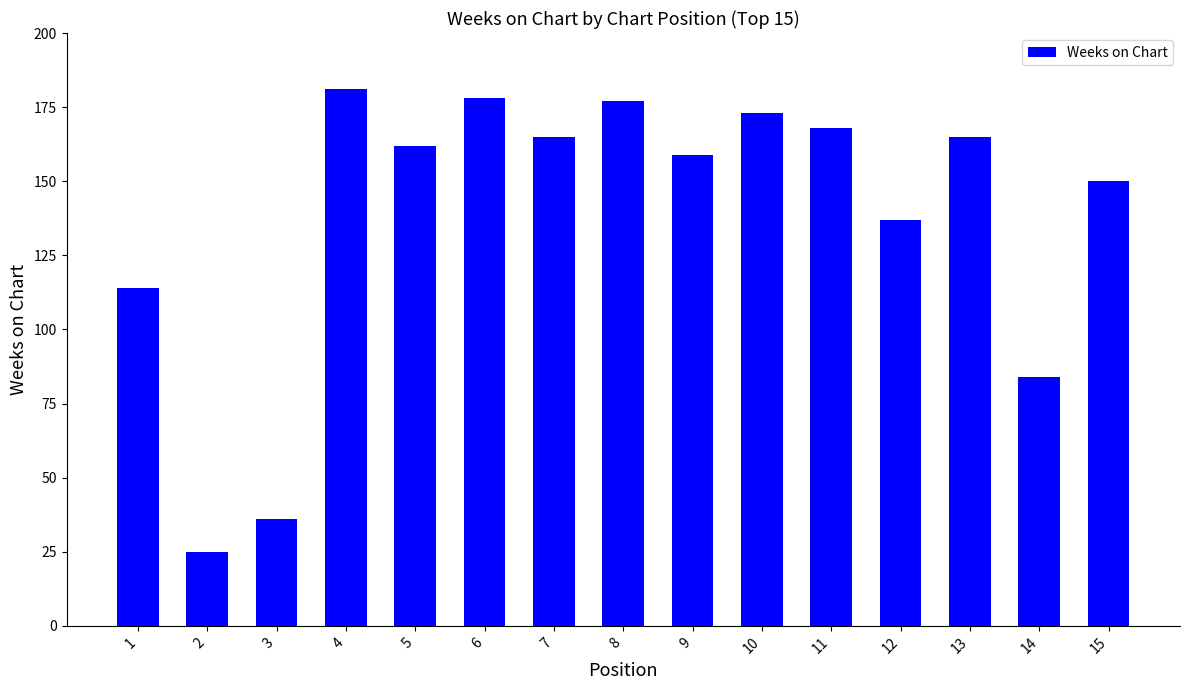

The chart shows a value of 110 at 11. True or false?

False